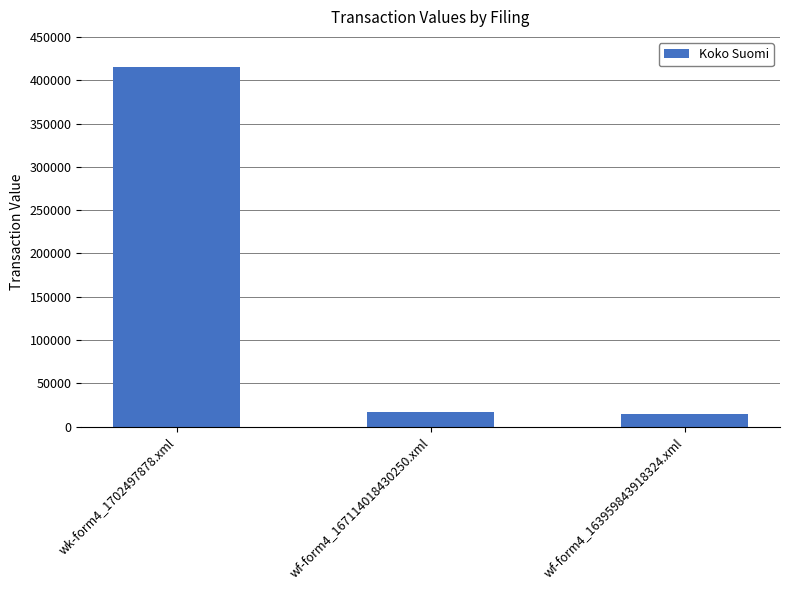

The value at wf-form4_167114018430250.xml is 17477. True or false?

True